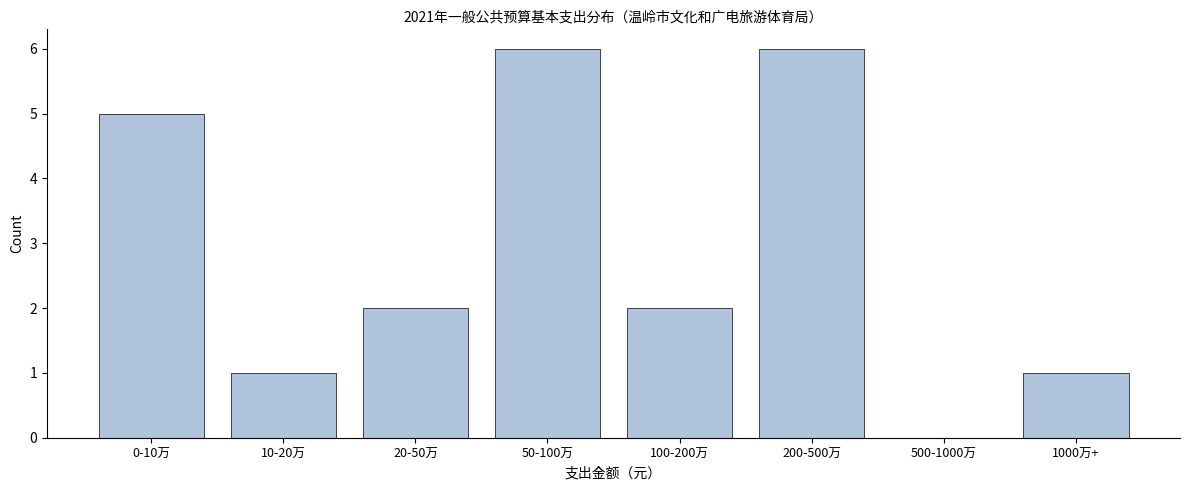

Reading left to right, list all the values displayed in this chart.

0-10万=5	10-20万=1	20-50万=2	50-100万=6	100-200万=2	200-500万=6	500-1000万=0	1000万+=1